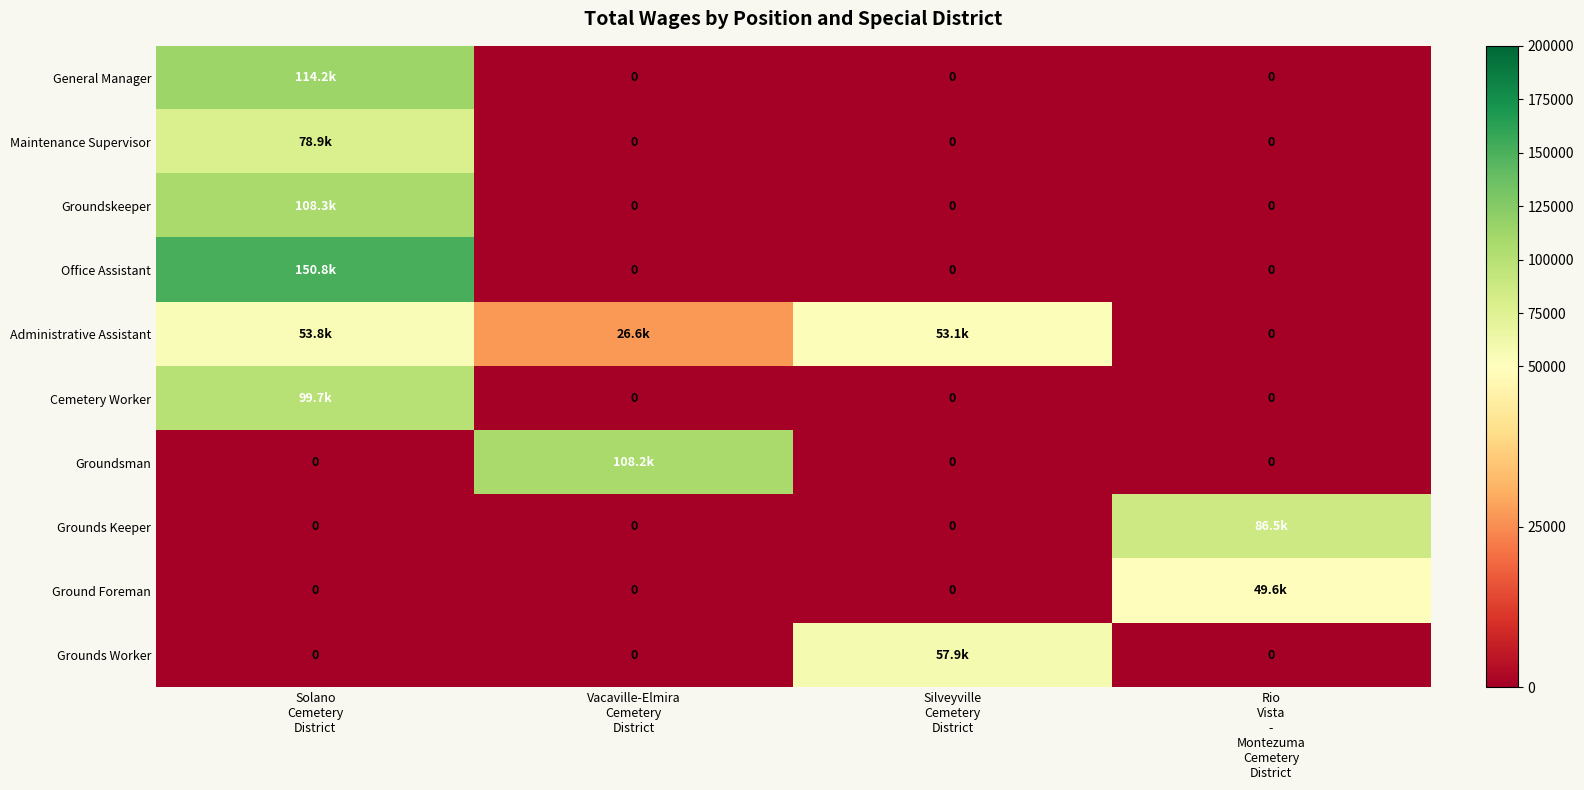

List the labels in order of Grounds Worker value, largest first.

Silveyville Cemetery District, Solano Cemetery District, Vacaville-Elmira Cemetery District, Rio Vista - Montezuma Cemetery District